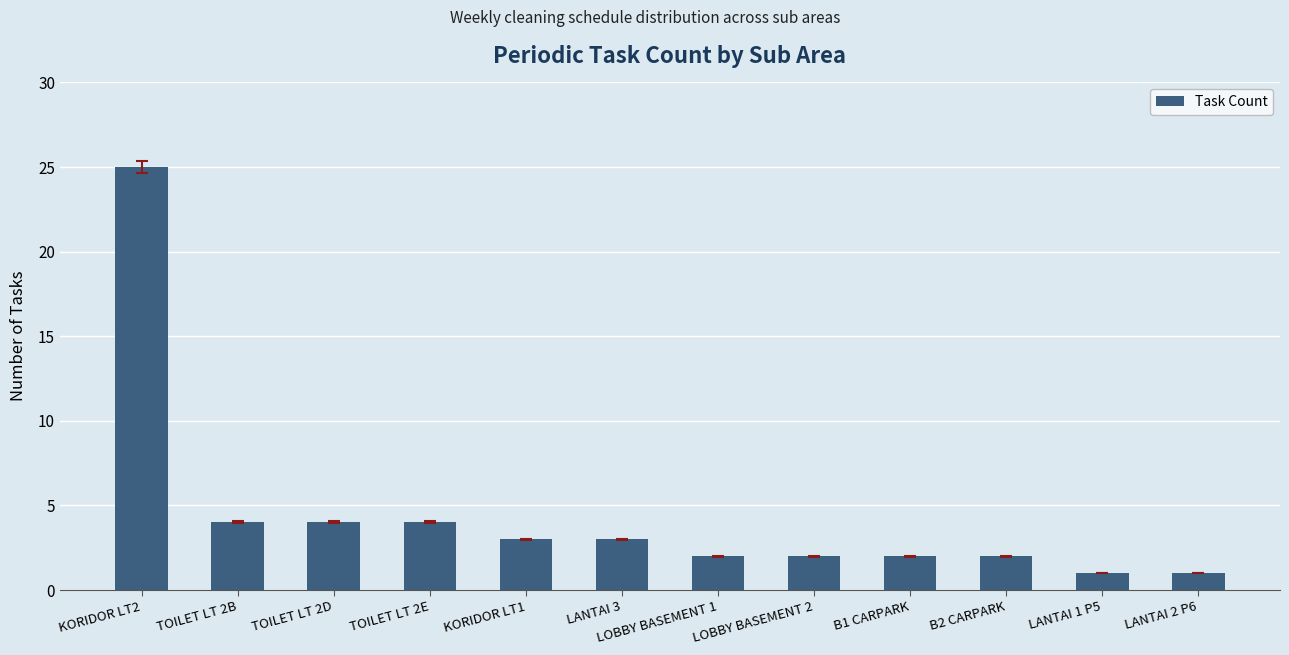

What is the difference between the second highest and second lowest values?

3